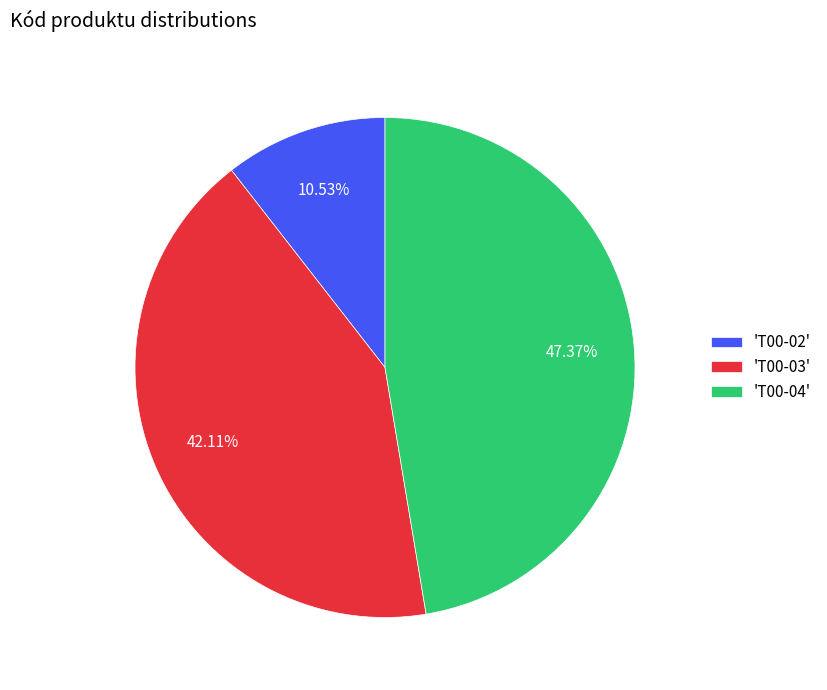

Is the sum of 'T00-02' and 'T00-04' greater than half?

Yes